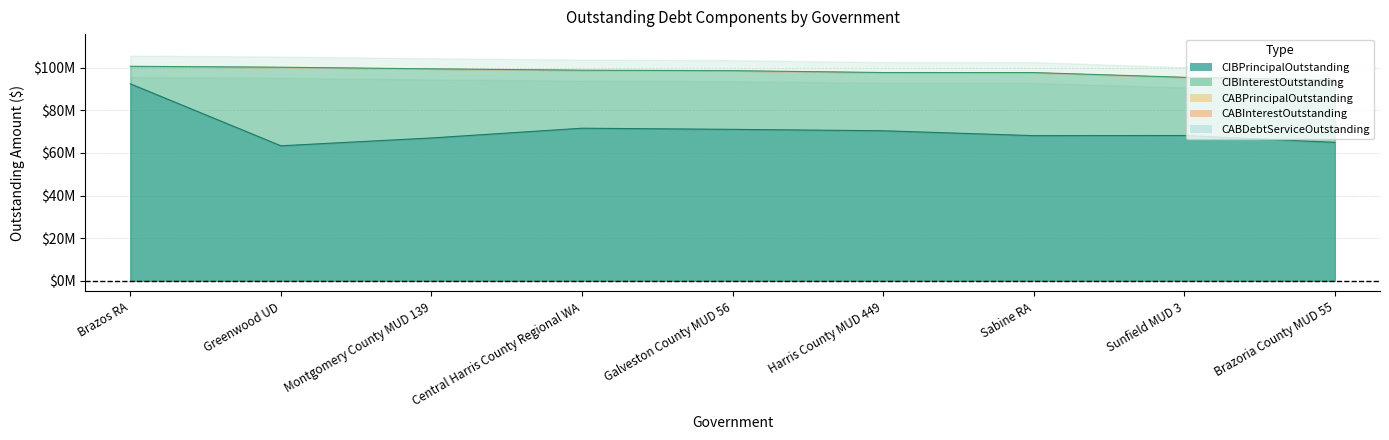

How many values in the CIBPrincipalOutstanding series are below 68195000?

4